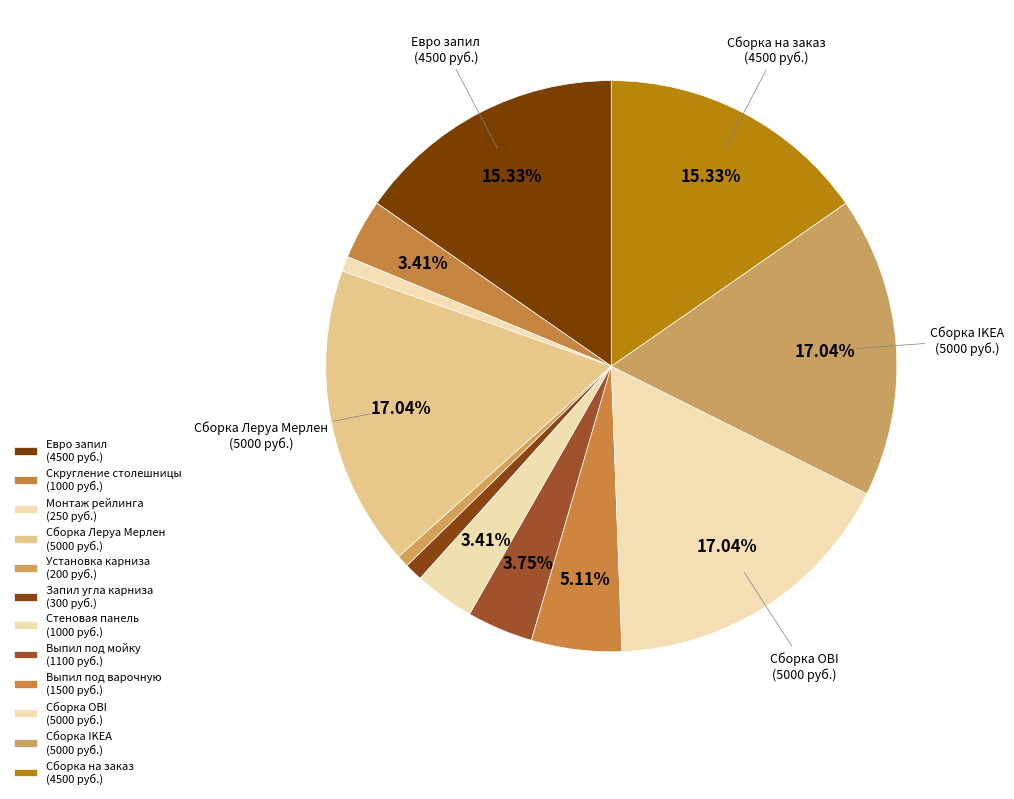

How many slices are in this pie chart?

12